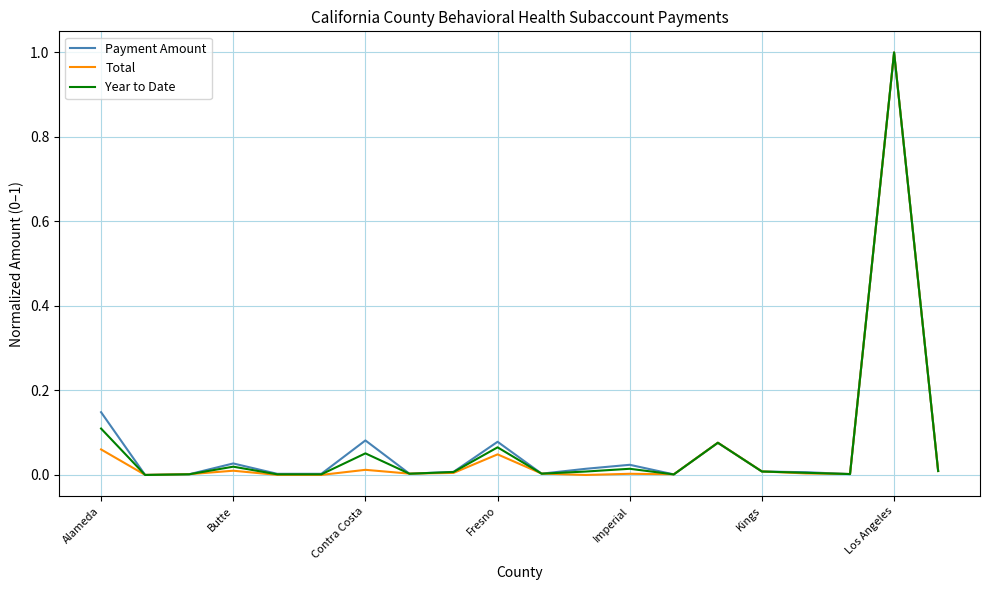

What is the greatest value displayed?

1.0